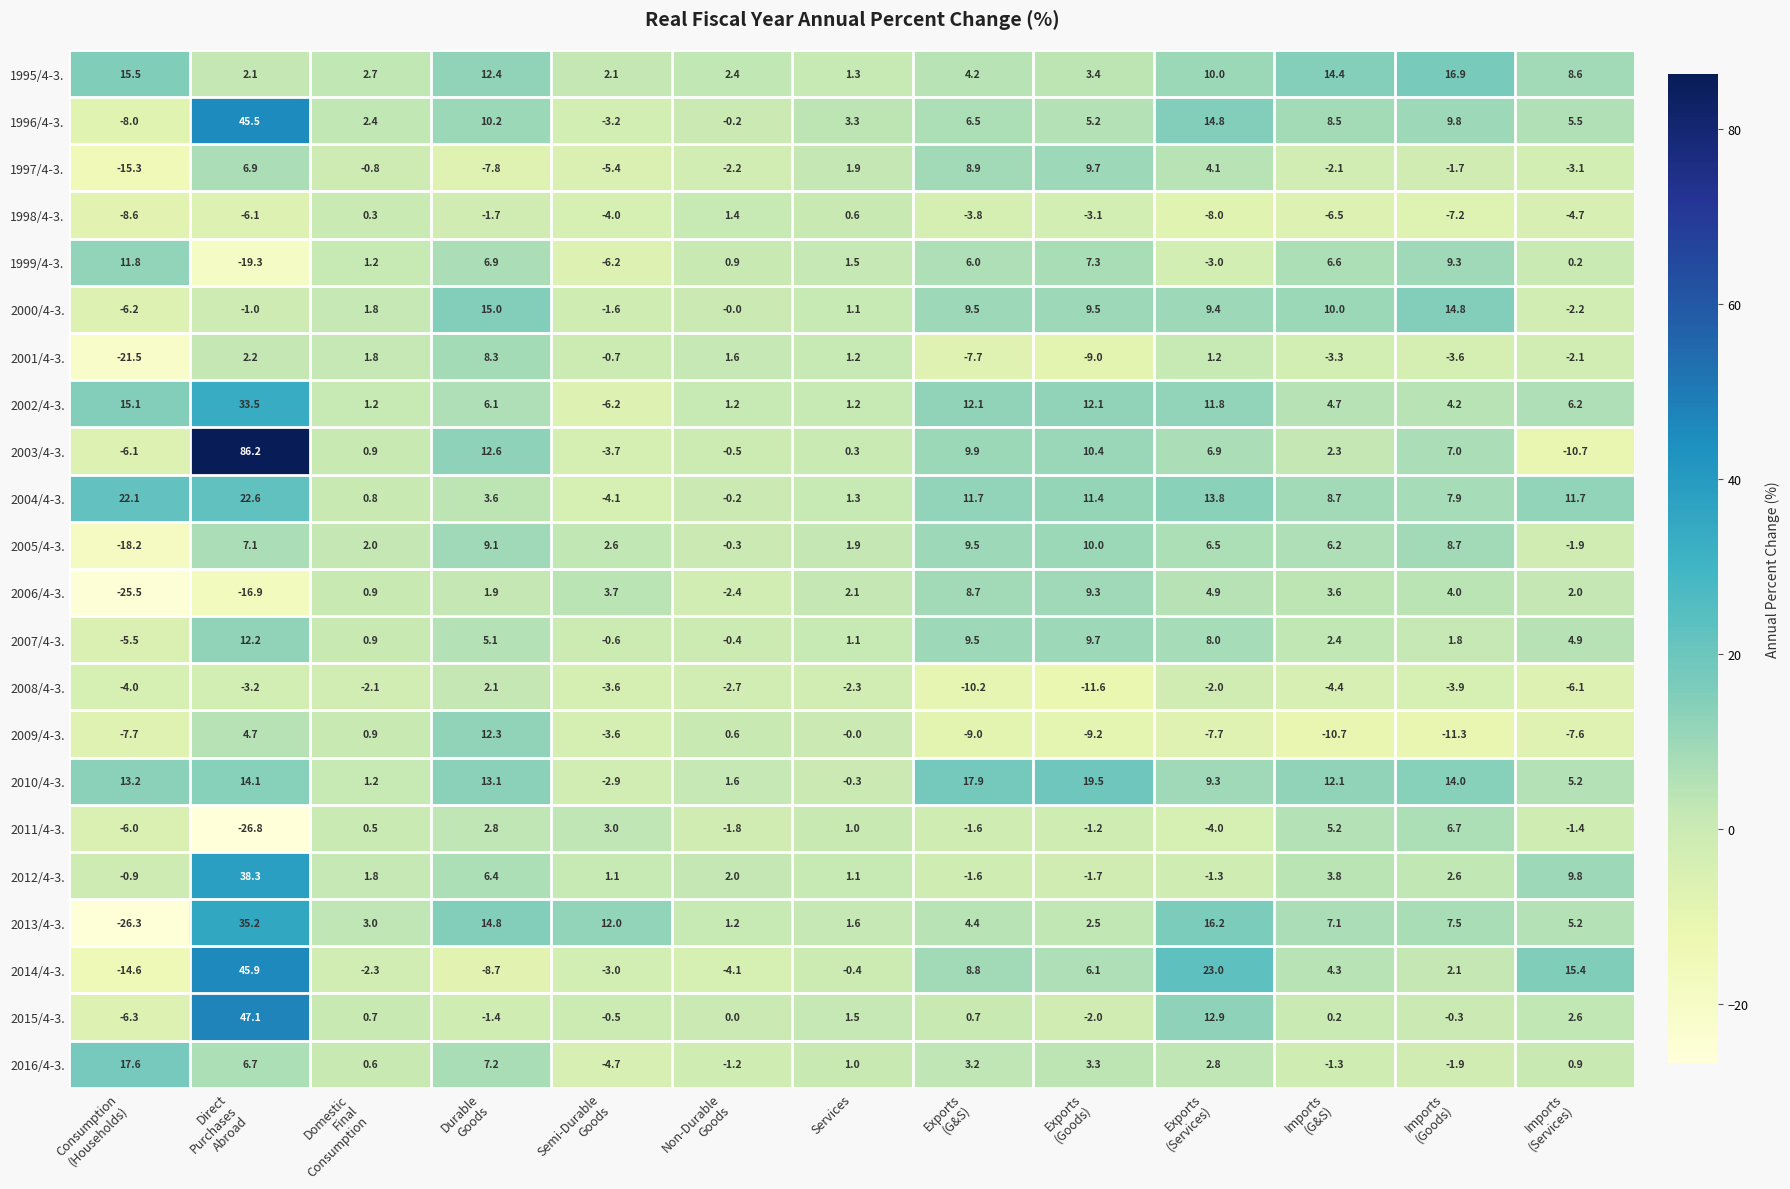

Which series has the widest spread of values?

2003/4-3.